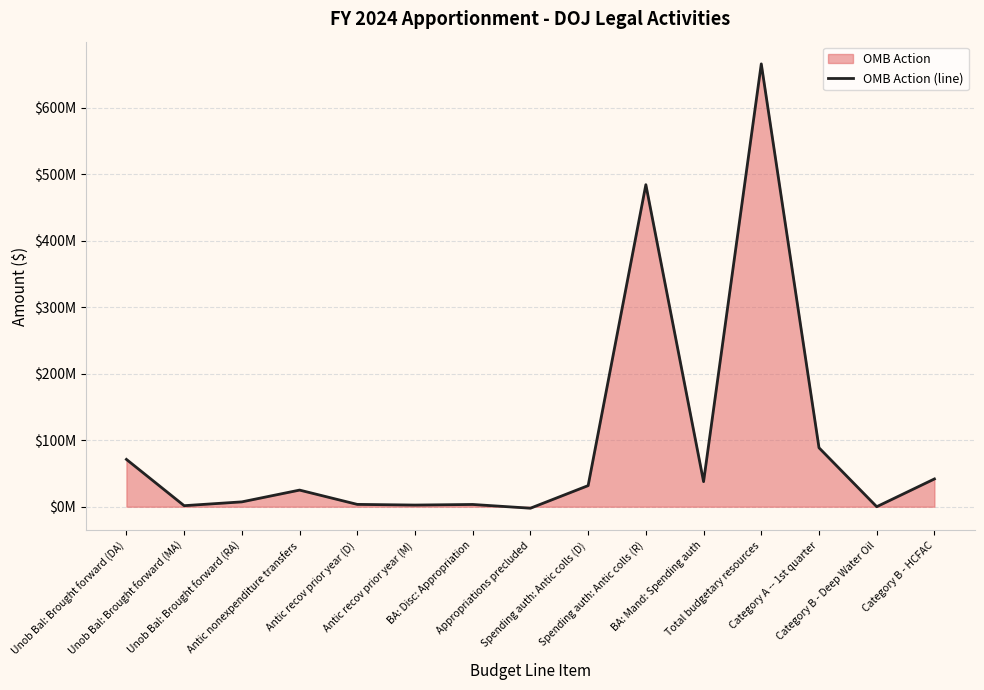

Does the chart display data point markers on the line(s)?

No